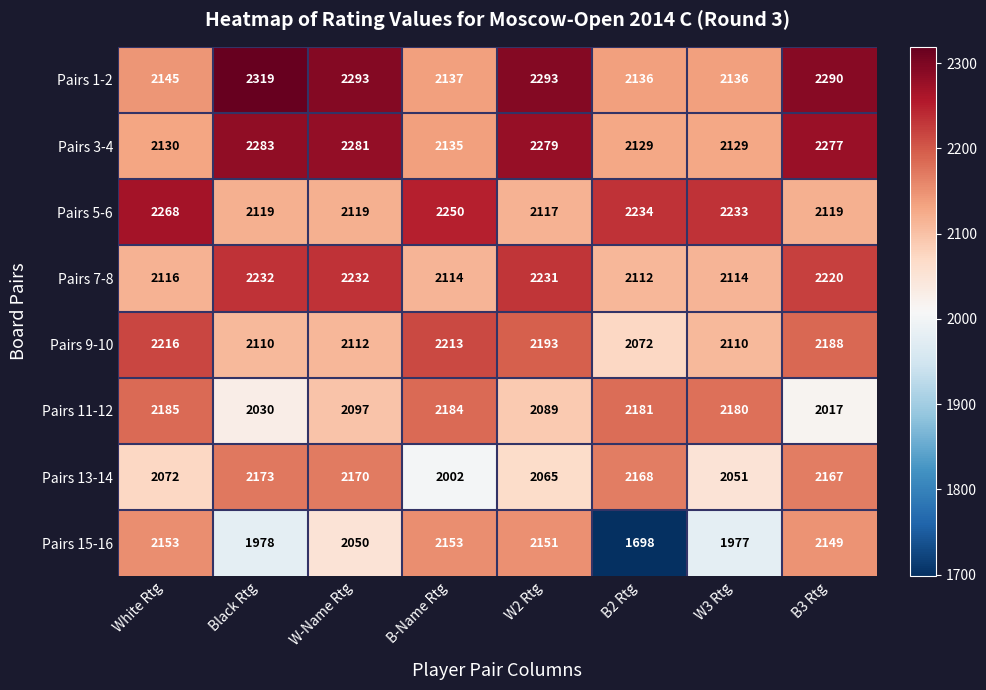

At how many categories does at least one series exceed 1706?

8